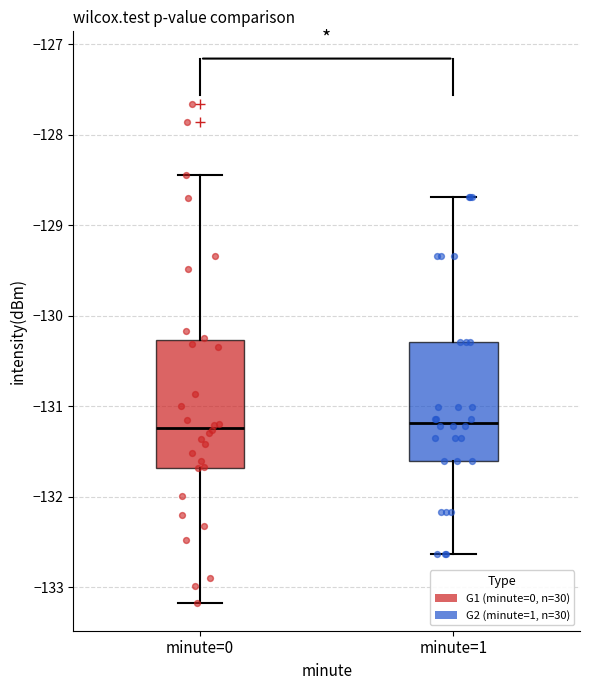

Reading left to right, transcribe this box plot: for each box, give where its median line is, the range the box spans, and where its two whiskers end, as read against the y-axis. The values are not printed on the chart, so give them approximately, as read against the axis.

minute=0: median -131.2, box -131.7 to -130.3, whiskers -133.2 to -128.4
minute=1: median -131.2, box -131.6 to -130.3, whiskers -132.6 to -128.7